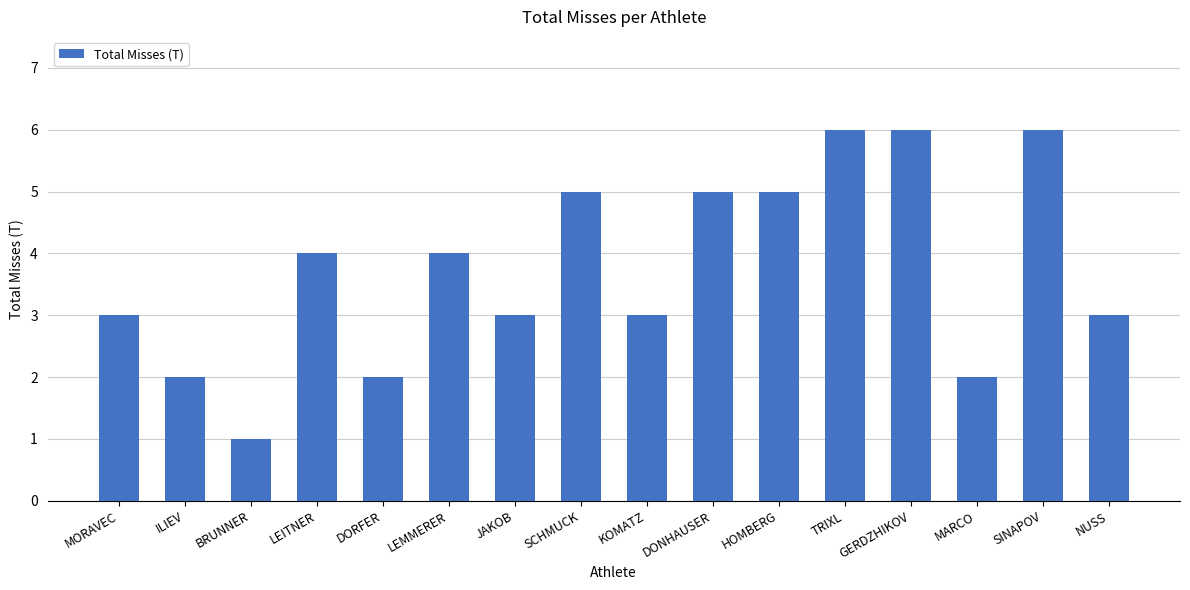

What is the value of the 12th bar from the left?

6